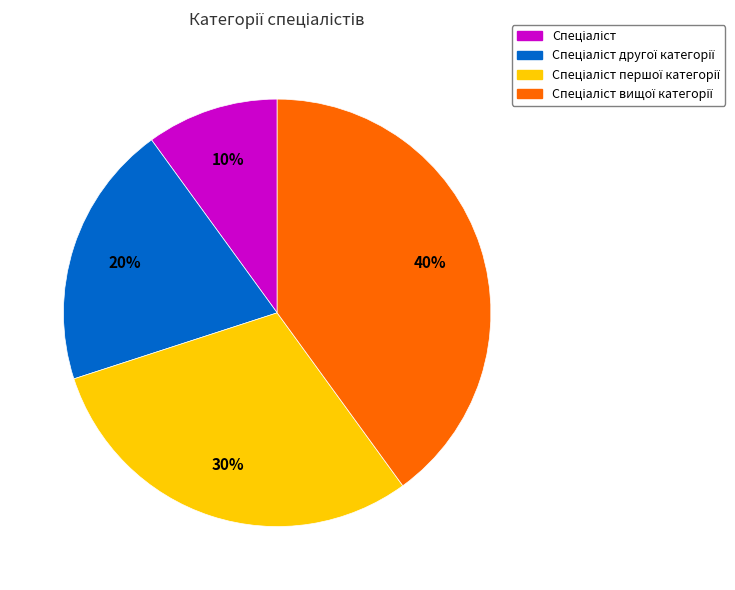

To the nearest percent, what is the difference between the largest and smallest slice percentages?

30%